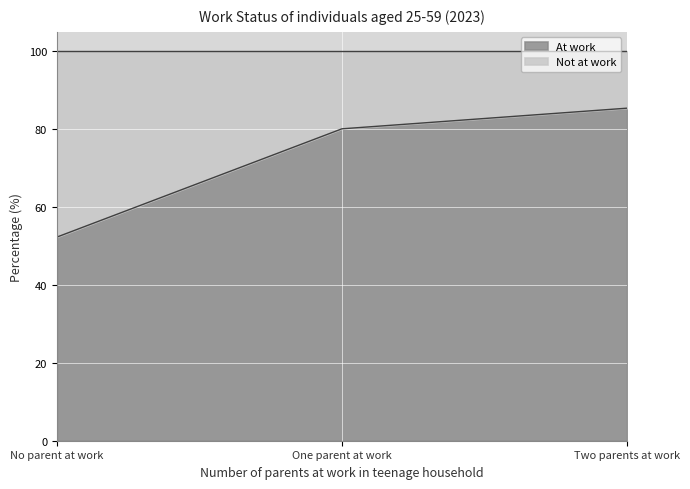

Reading right to left, extract all data points from this chart.

85.4	80.1	52.3